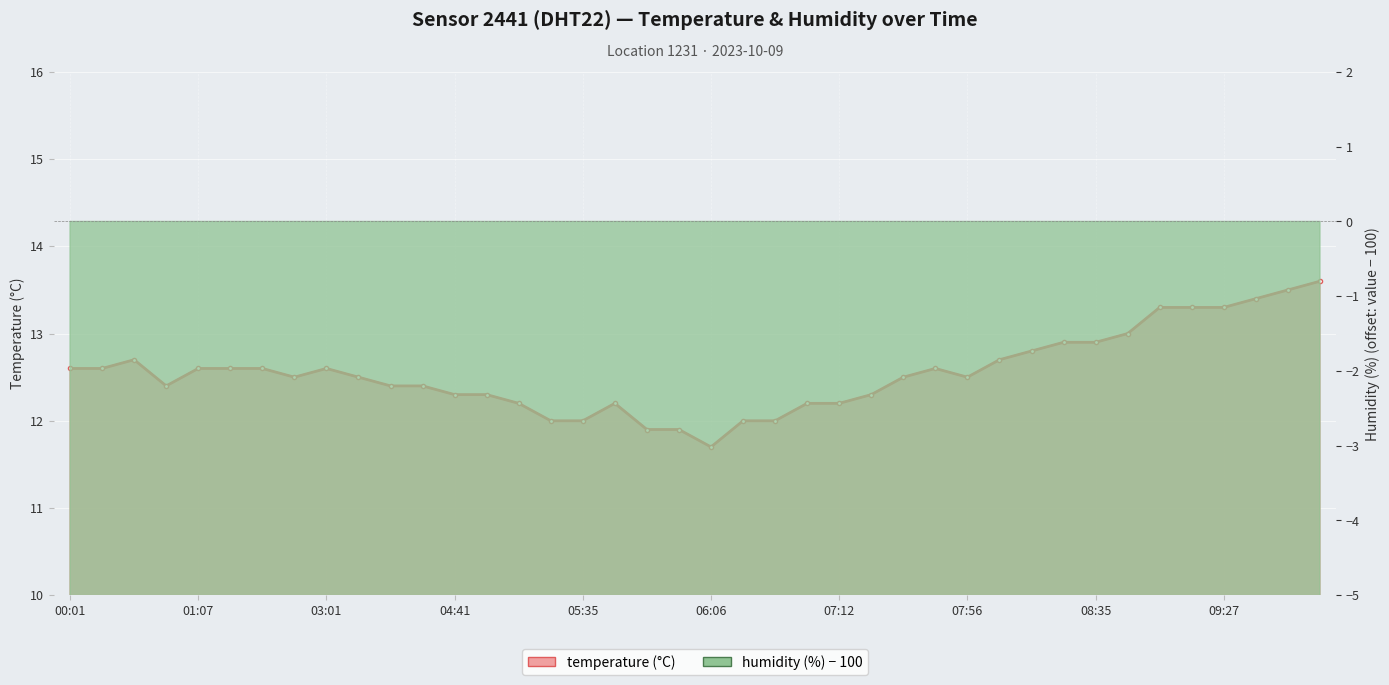

The temperature series shows 16.9 at 00:53. True or false?

False